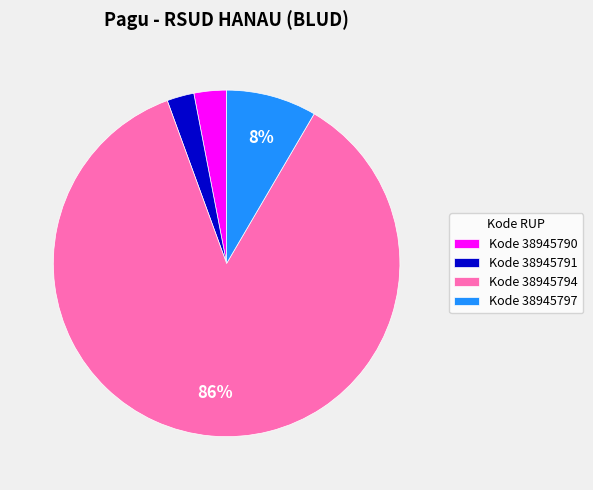

Is it true that Kode 38945791 is 3% of the pie?

True